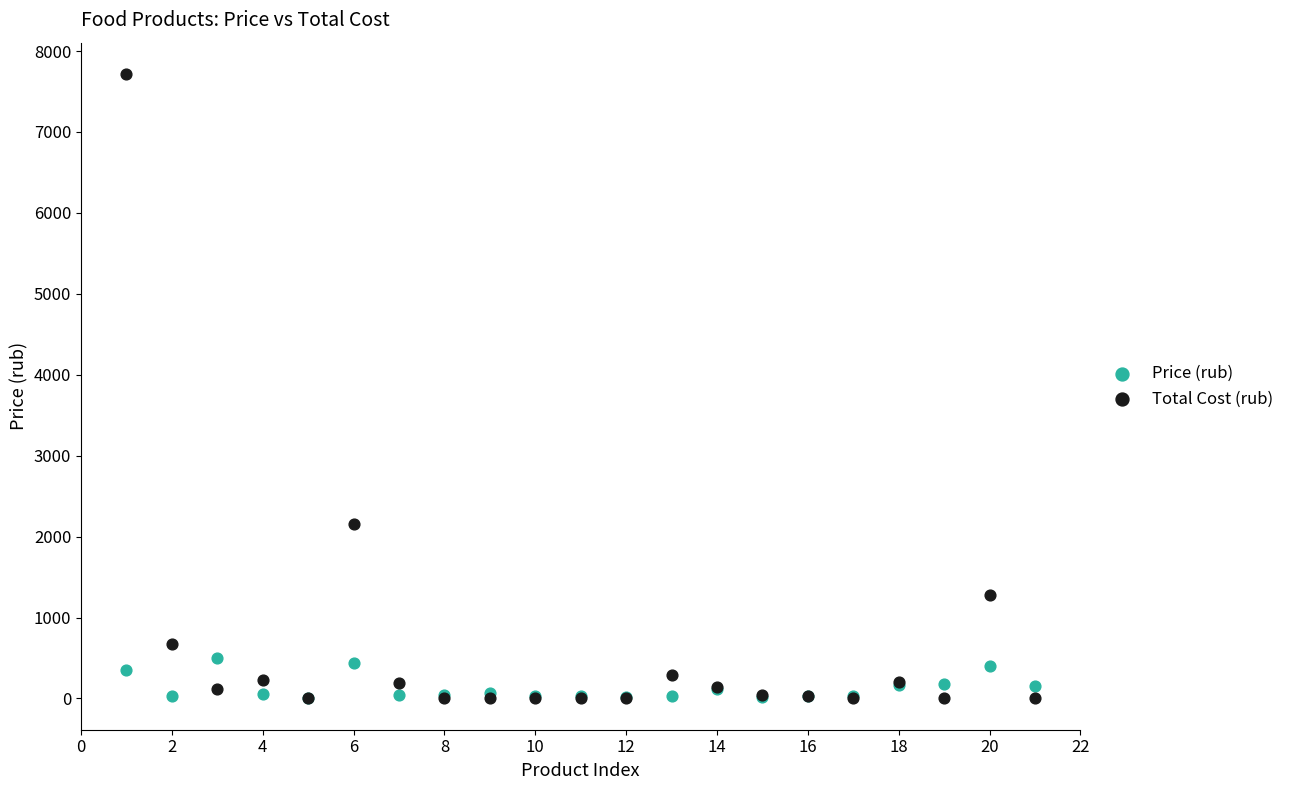

In the Total Cost (rub) series, what Y value is closest to 3858?

2150.6